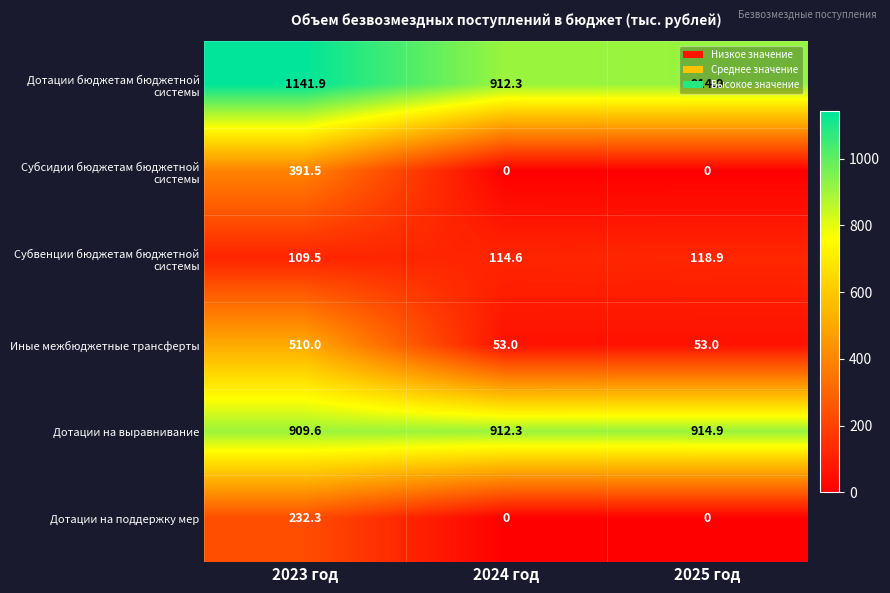

At how many categories does at least one series exceed 1090?

1